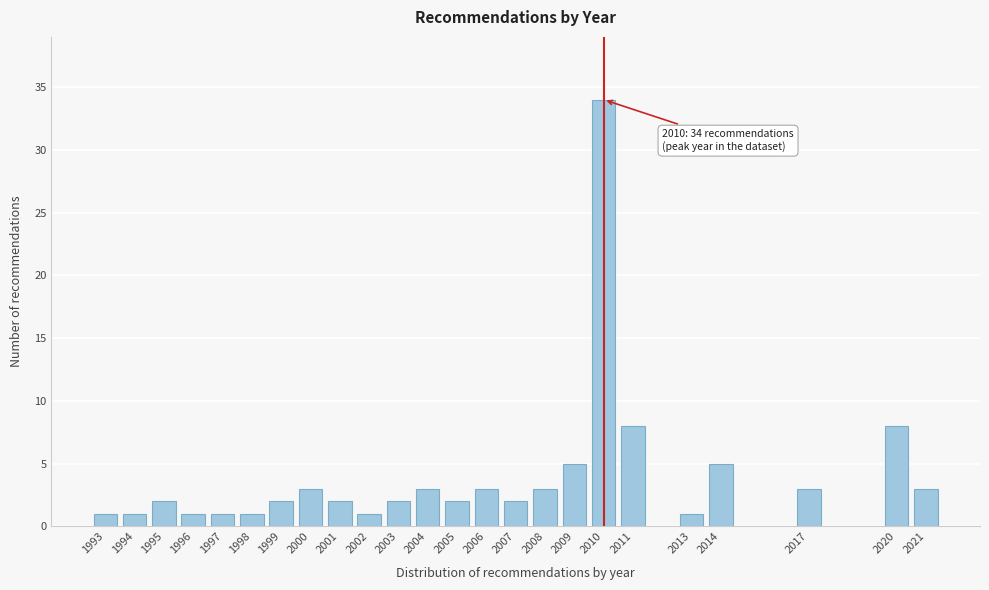

Reading left to right, what are all the values shown in this chart?

1	1	2	1	1	1	2	3	2	1	2	3	2	3	2	3	5	34	8	1	5	3	8	3